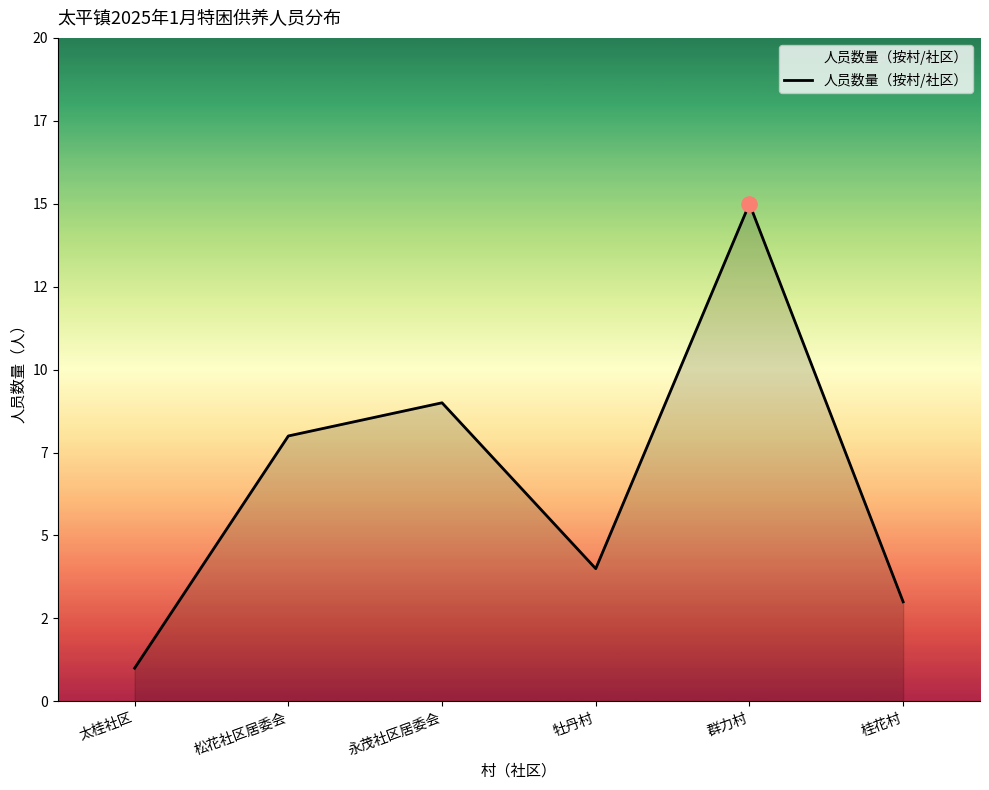

Approximately how many times larger is the value at 群力村 compared to 太桂社区?

15.0